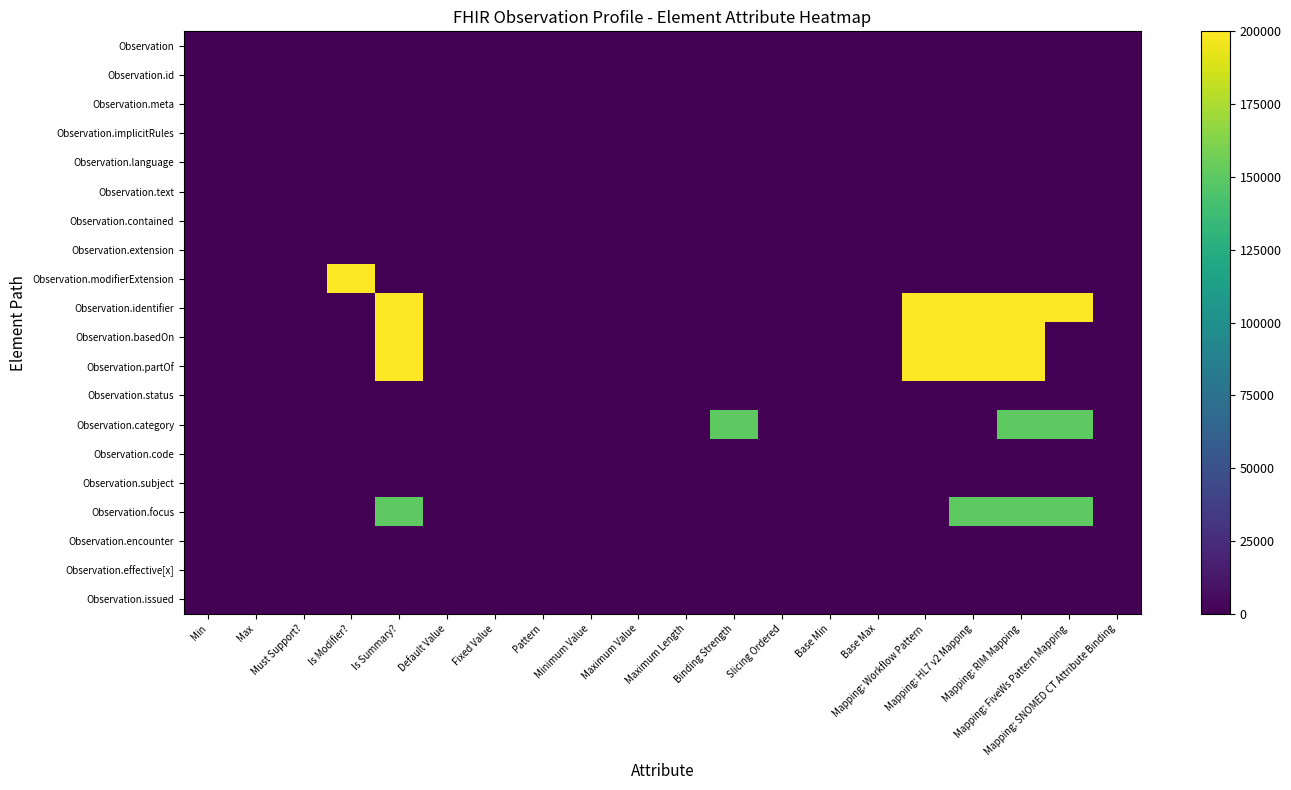

How many categories are shown in the chart?

20